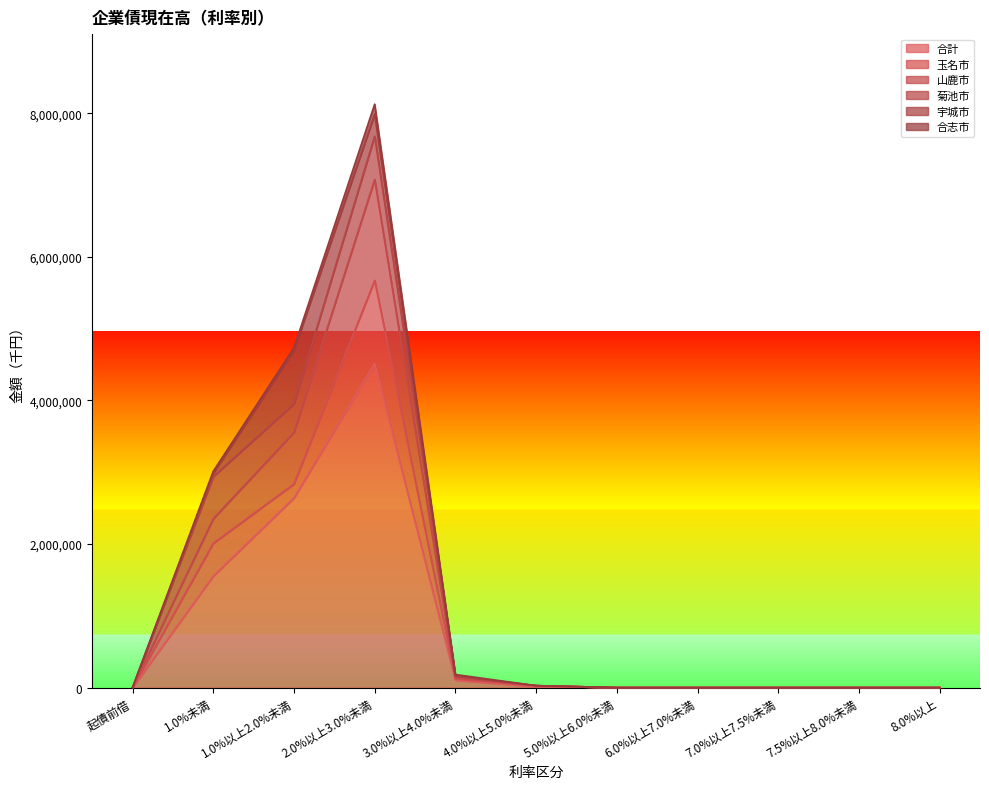

At which category is the sum across all series the highest?

2.0%以上3.0%未満